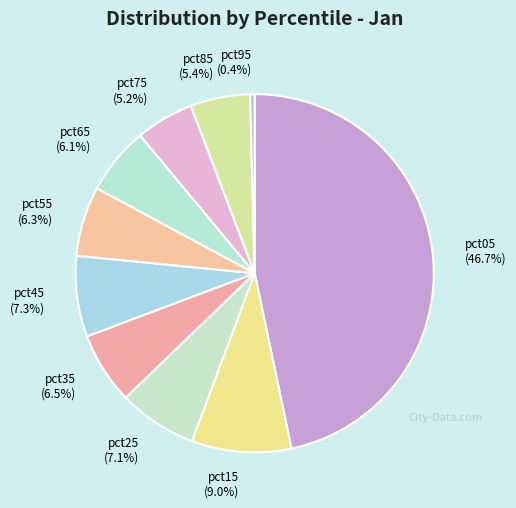

What portion of the pie excludes pct35?

93.5%